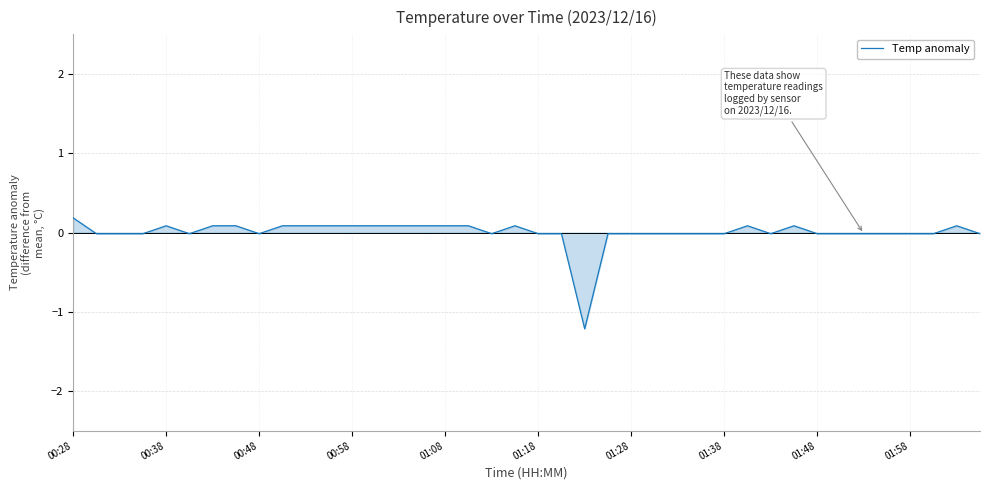

What is the smallest value displayed?

-1.2